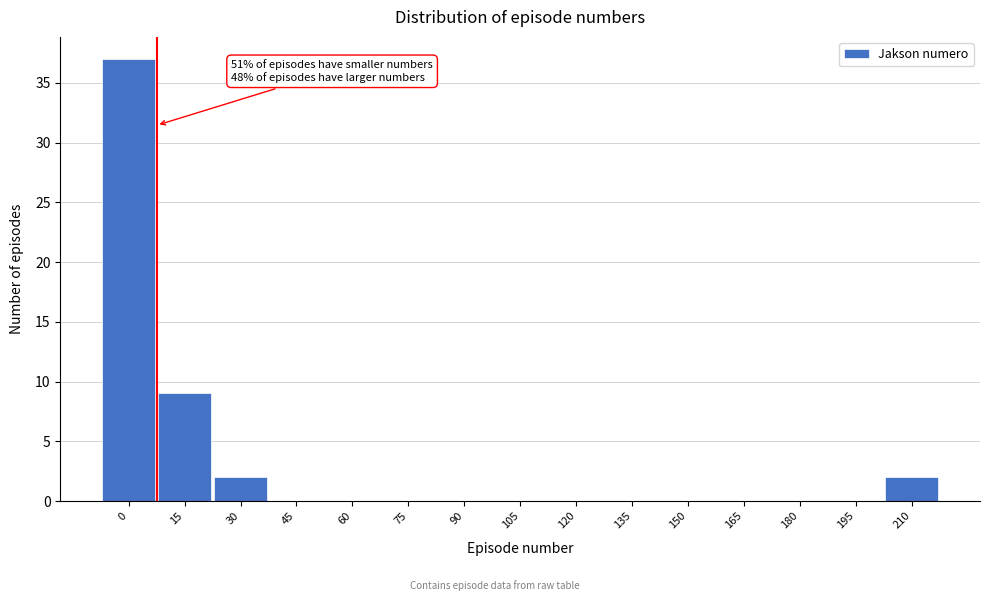

Reading left to right, extract all data points from this chart.

0=37	15=9	30=2	45=0	60=0	75=0	90=0	105=0	120=0	135=0	150=0	165=0	180=0	195=0	210=2